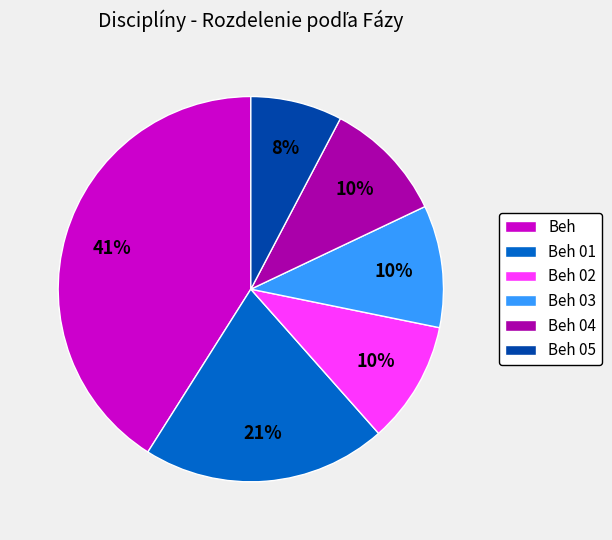

Between Beh and Beh 03, which is larger?

Beh